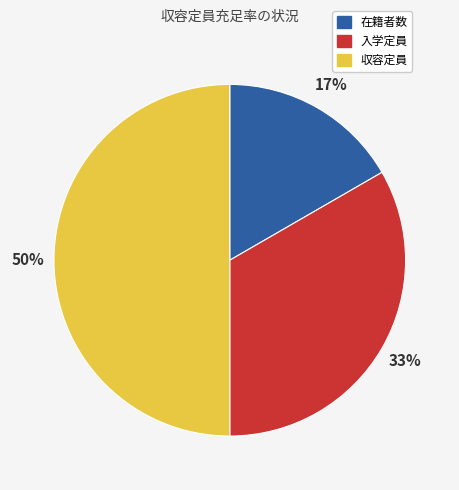

Combined, do 収容定員 and 入学定員 account for over 50%?

Yes